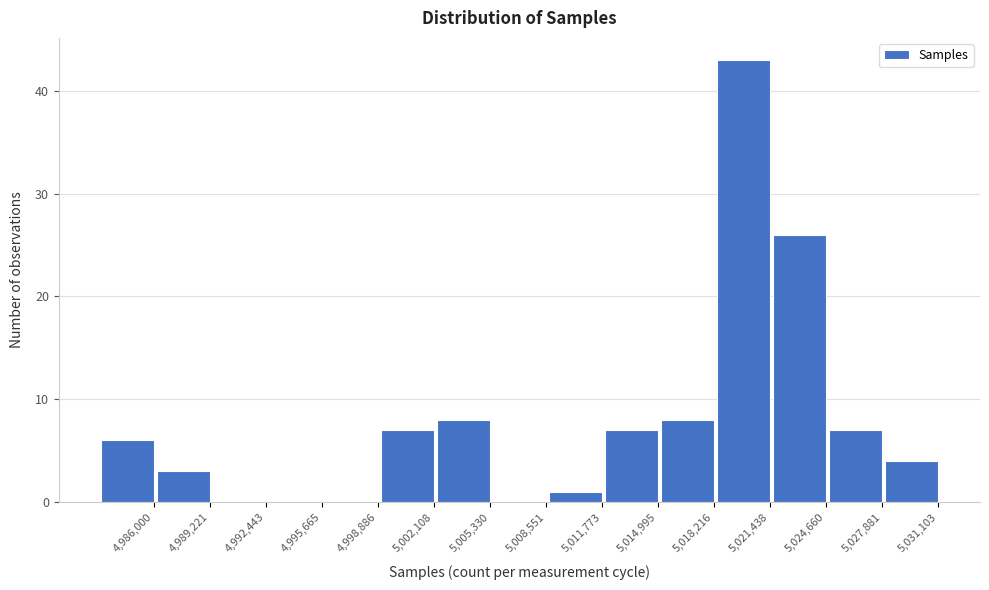

Reading left to right, transcribe all the data shown in this chart.

4,986,000=6	4,989,221=3	4,992,443=0	4,995,665=0	4,998,886=0	5,002,108=7	5,005,330=8	5,008,551=0	5,011,773=1	5,014,995=7	5,018,216=8	5,021,438=43	5,024,660=26	5,027,881=7	5,031,103=4